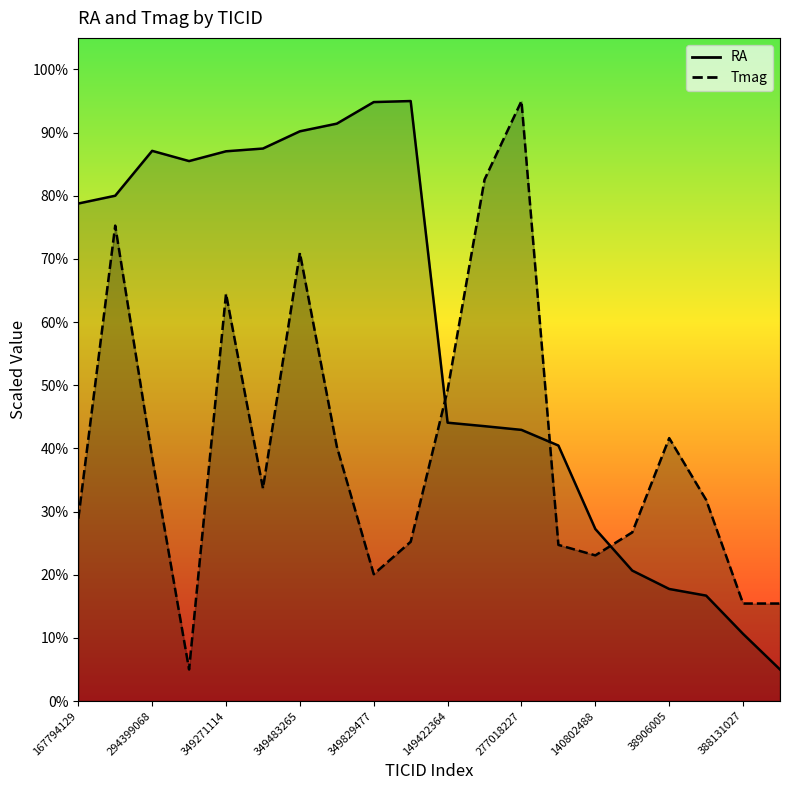

Between which two adjacent categories do RA and Tmag first intersect?

349902873 and 149422364